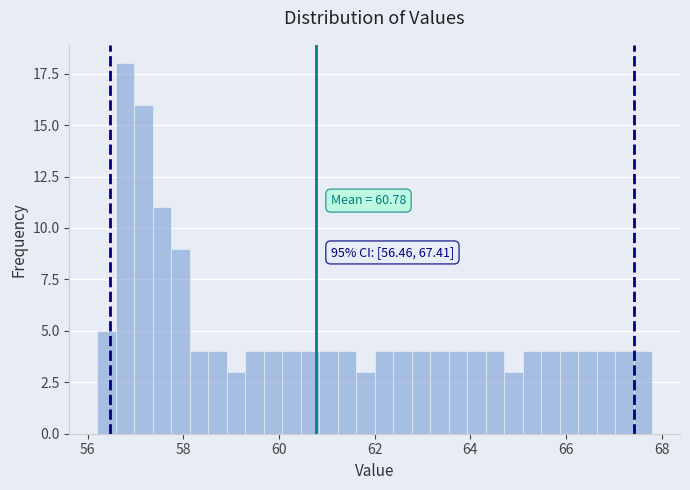

Read against the x-axis, roughly where is the centre of the tallest bar?

56.8